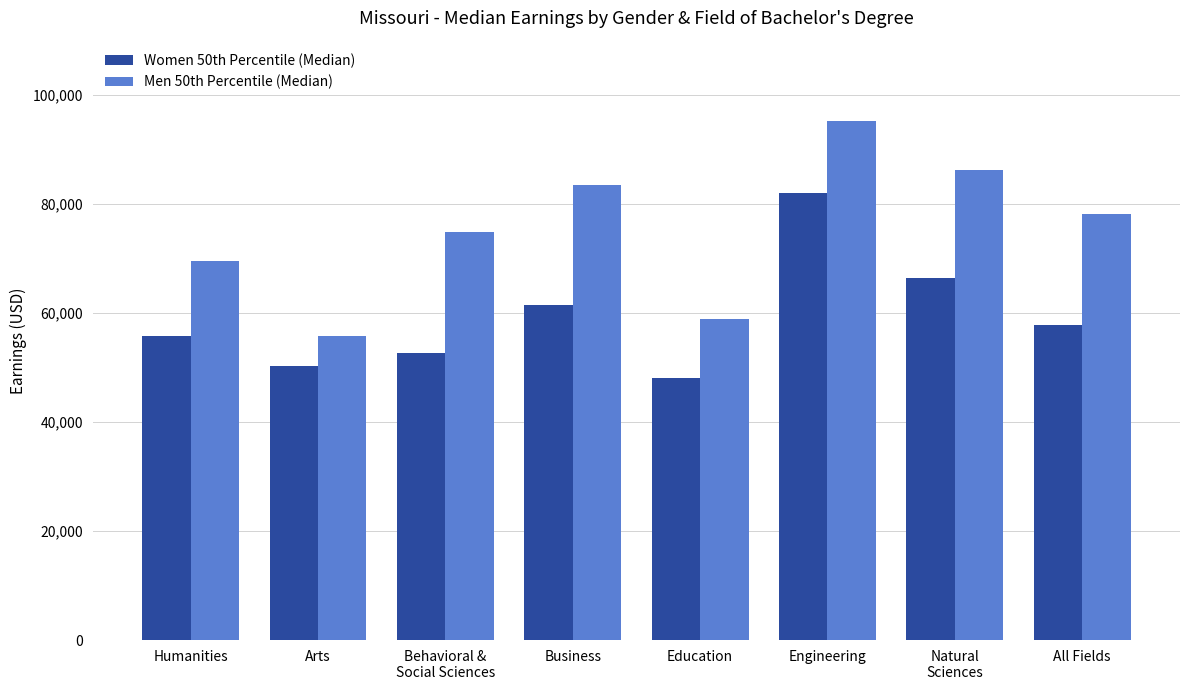

Which series has the widest spread of values?

Men 50th Percentile (Median)